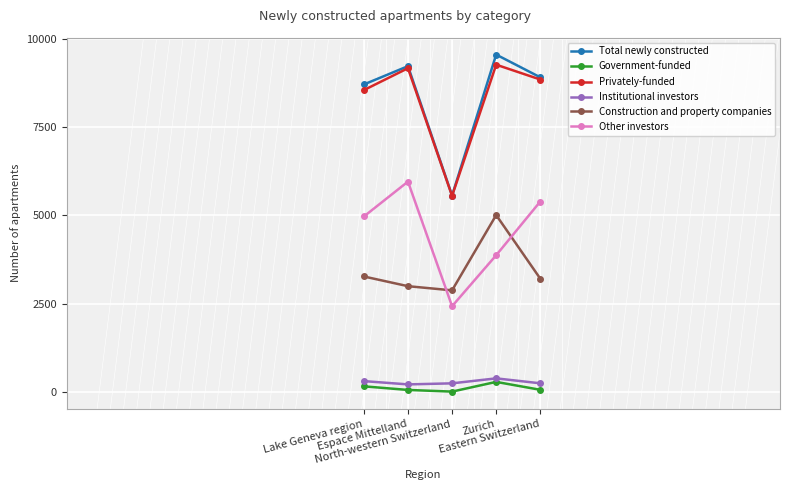

What is the total value across all series at Eastern Switzerland?

26677